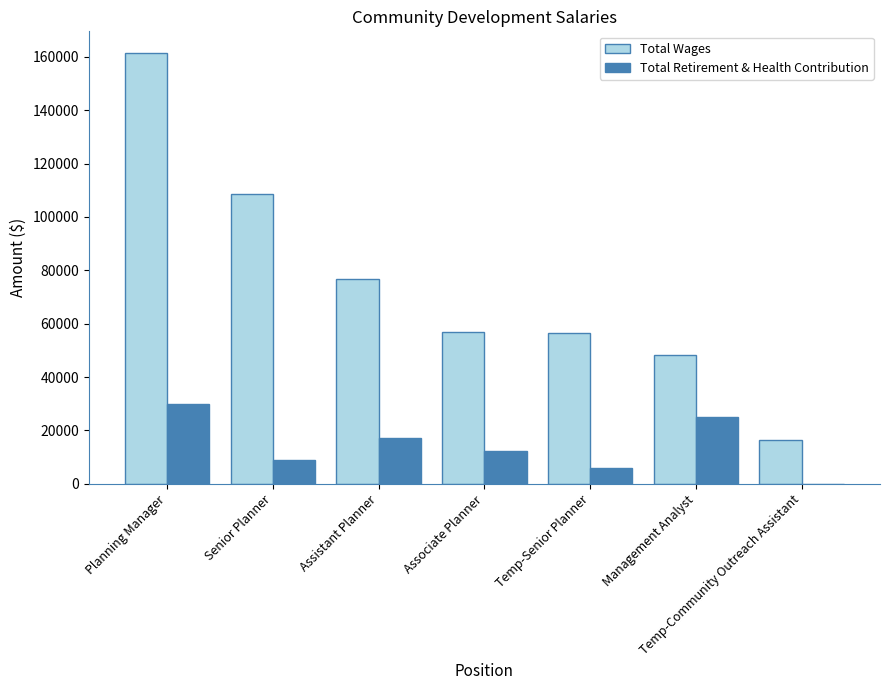

What are all the series names shown in the legend?

Total Wages, Total Retirement & Health Contribution